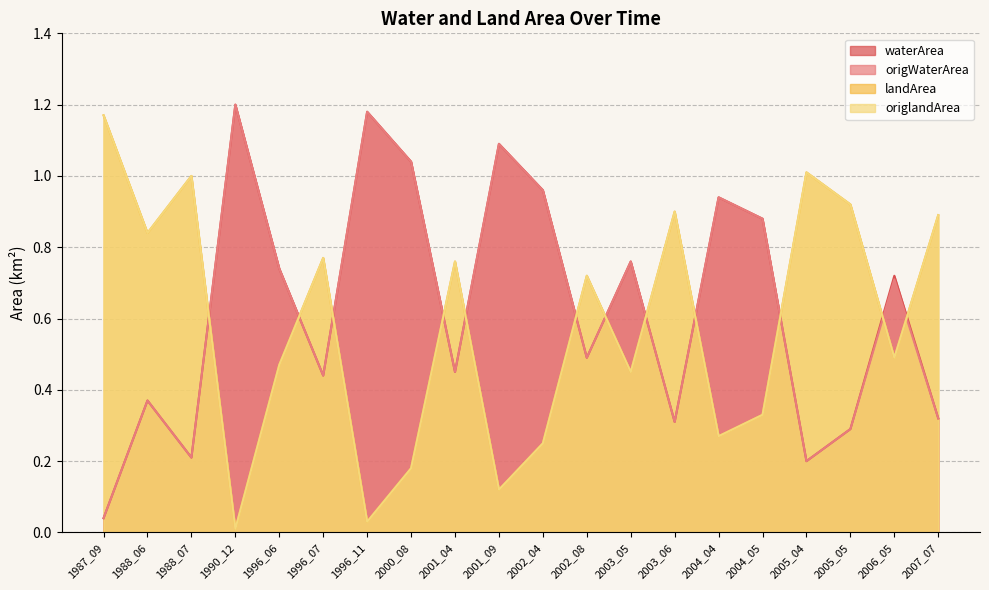

List the labels in order of waterArea value, largest first.

1990_12, 1996_11, 2001_09, 2000_08, 2002_04, 2004_04, 2004_05, 2003_05, 1996_06, 2006_05, 2002_08, 2001_04, 1996_07, 1988_06, 2007_07, 2003_06, 2005_05, 1988_07, 2005_04, 1987_09